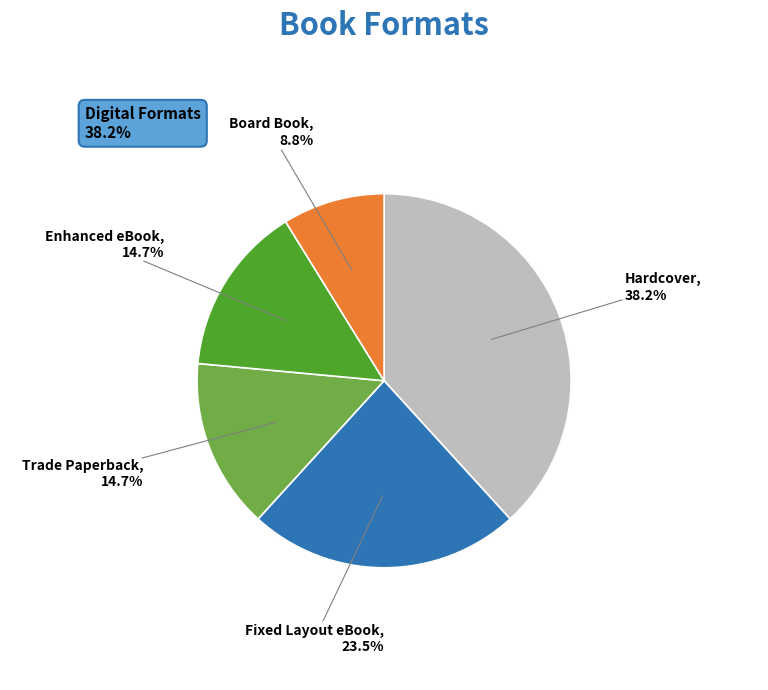

Is there a majority slice in this chart?

No